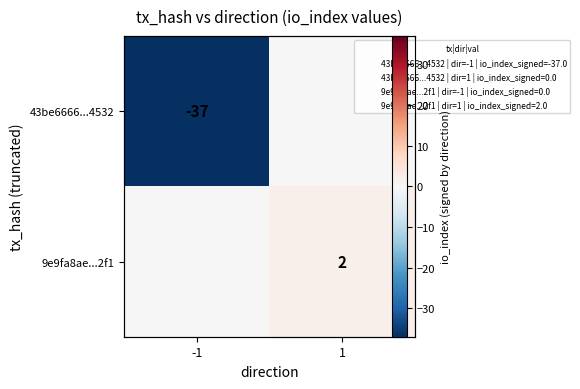

What is the total value across all series at -1?

-37